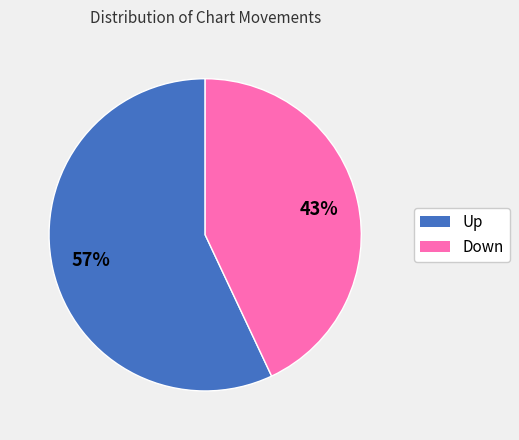

Is there a majority slice in this chart?

Yes